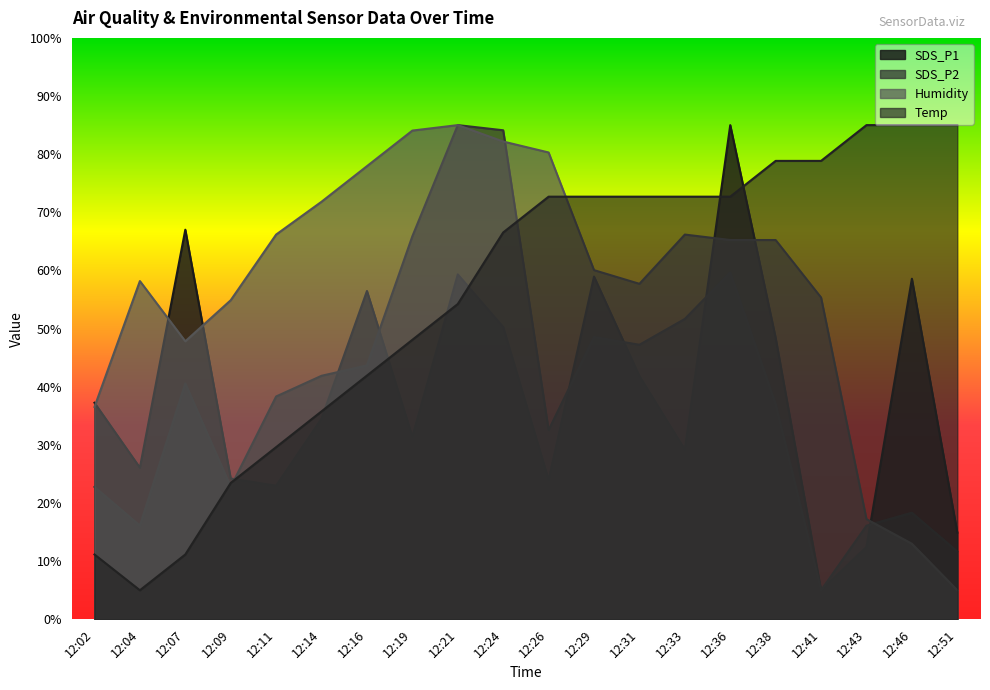

What is the difference between the Humidity values at 12:11 and 12:24?

16.0